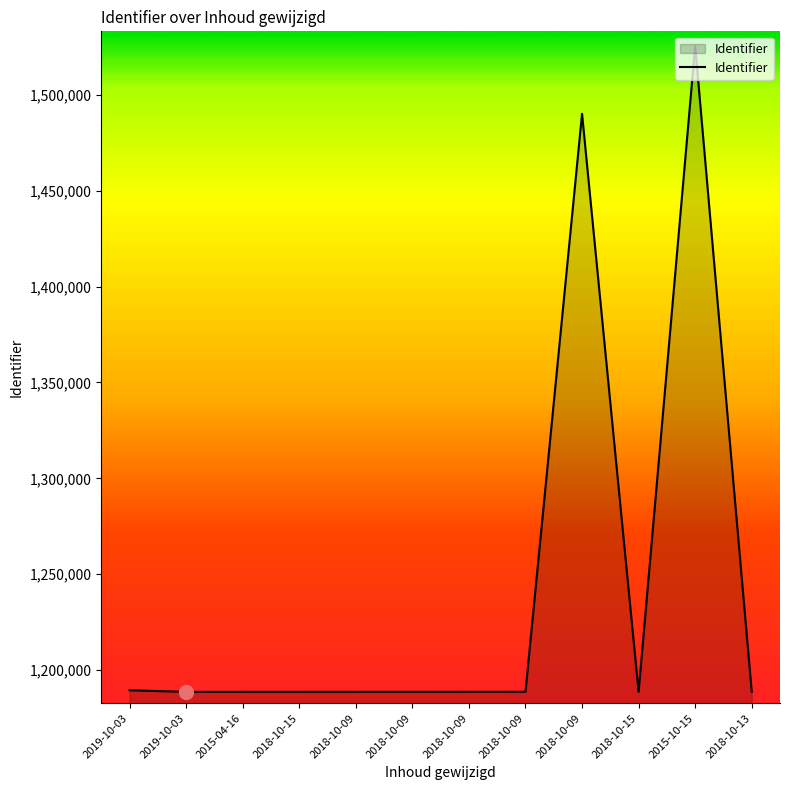

What is the greatest value displayed?

1525505